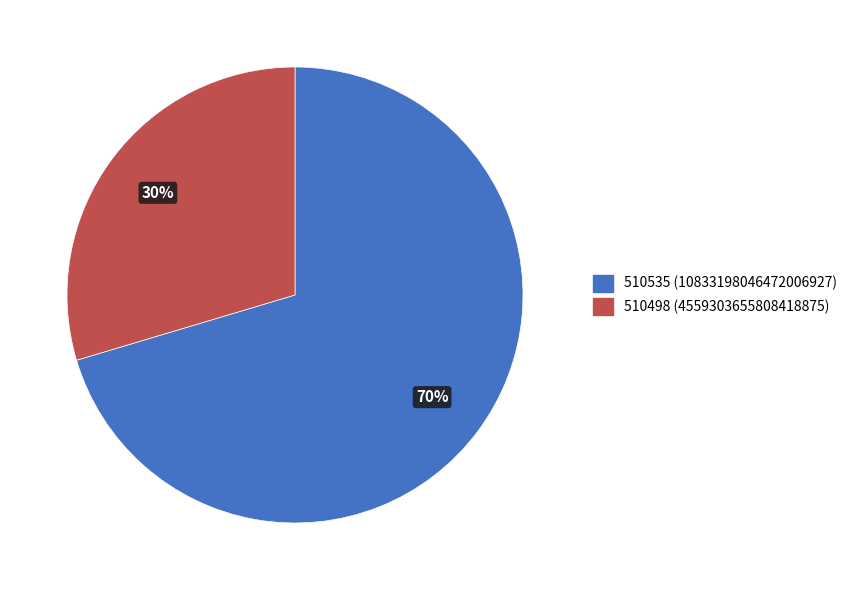

True or false: 510535 accounts for 70% of the total.

True